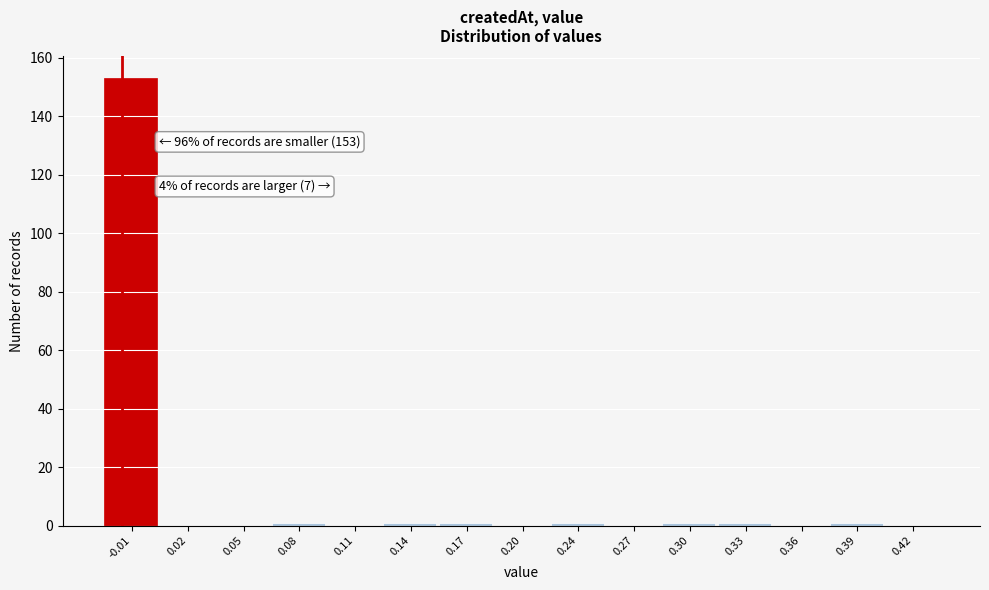

Reading right to left, list all the values displayed in this chart.

0.42=0	0.39=1	0.36=0	0.33=1	0.30=1	0.27=0	0.24=1	0.20=0	0.17=1	0.14=1	0.11=0	0.08=1	0.05=0	0.02=0	-0.01=153